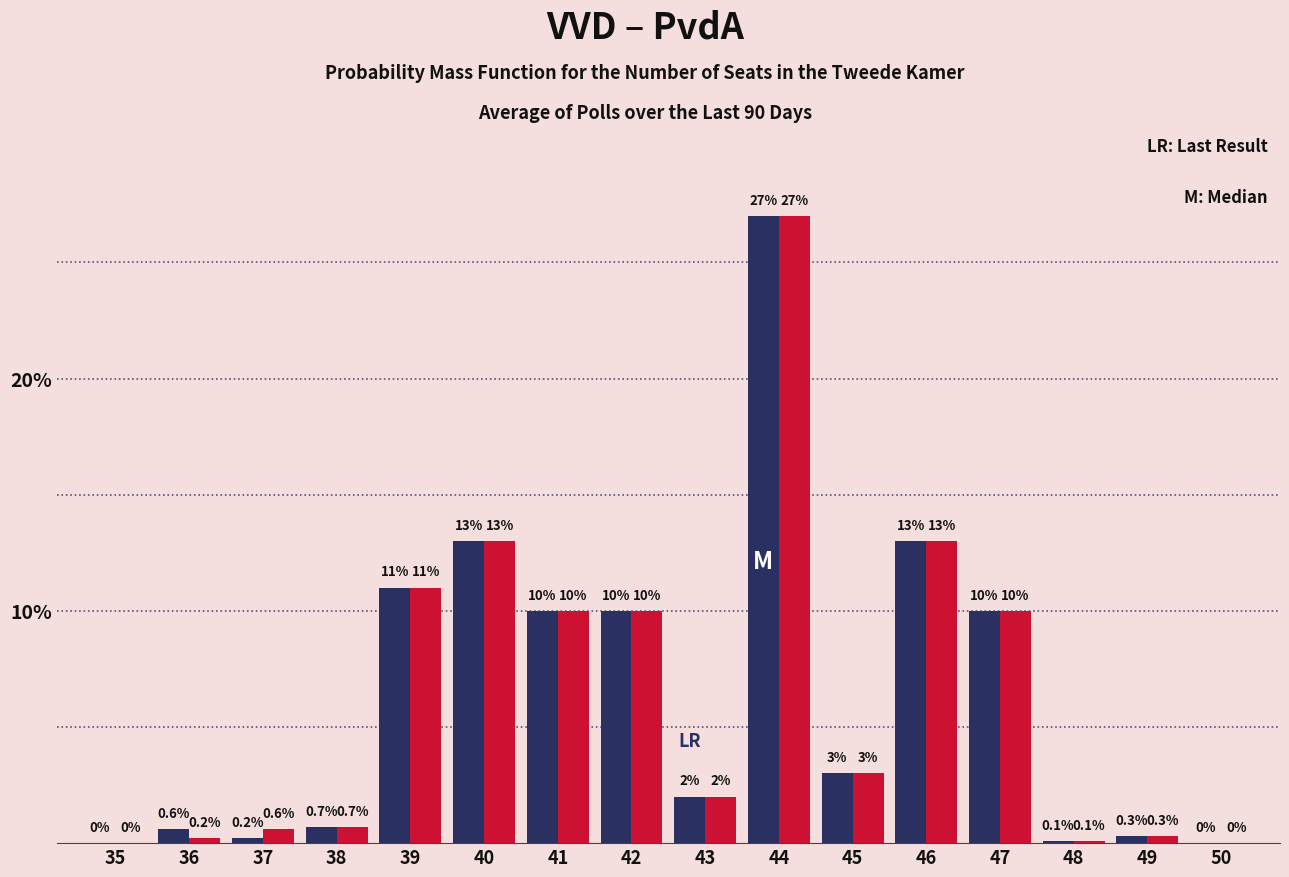

At which category does the chart reach its peak across all series?

44